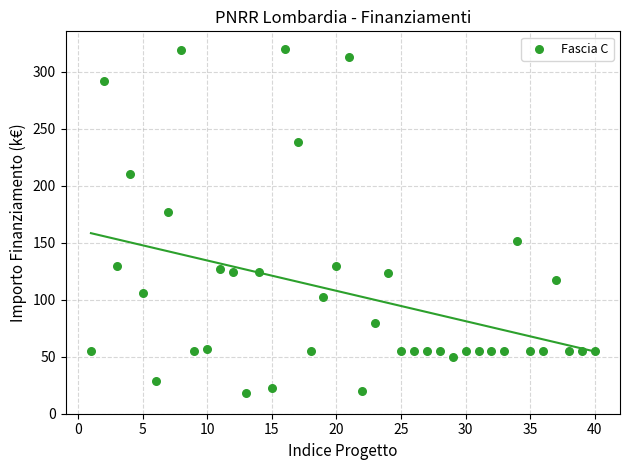

What Y value in the scatter plot is closest to 169?

177.4